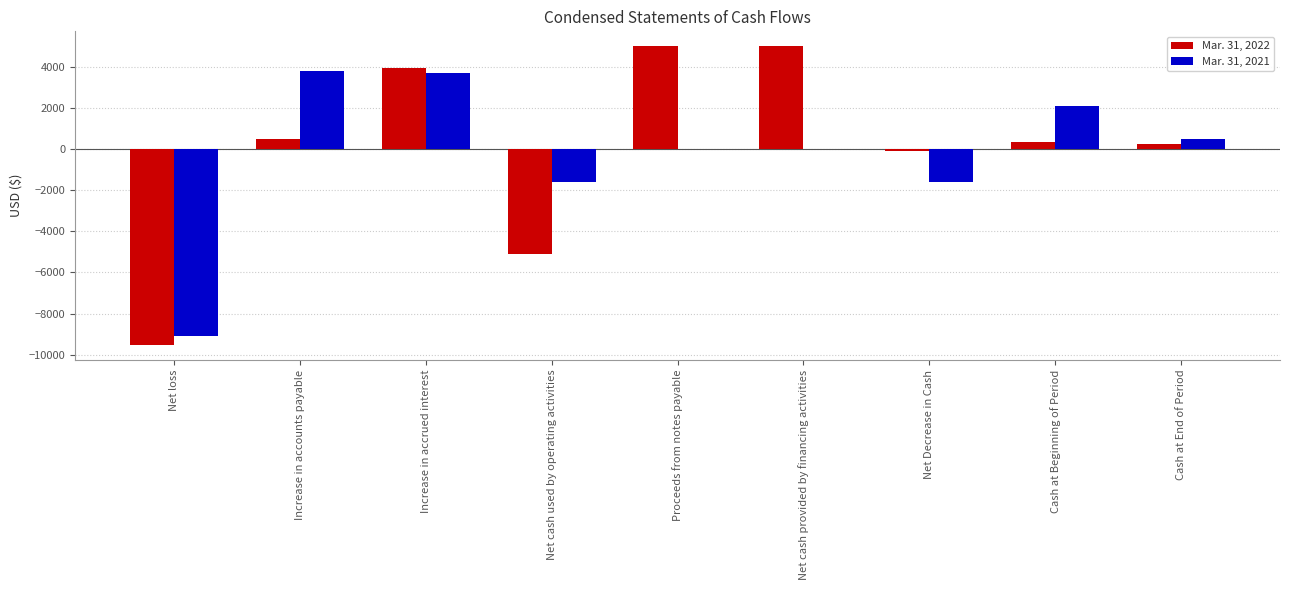

At which category is the sum across all series the highest?

Increase in accrued interest